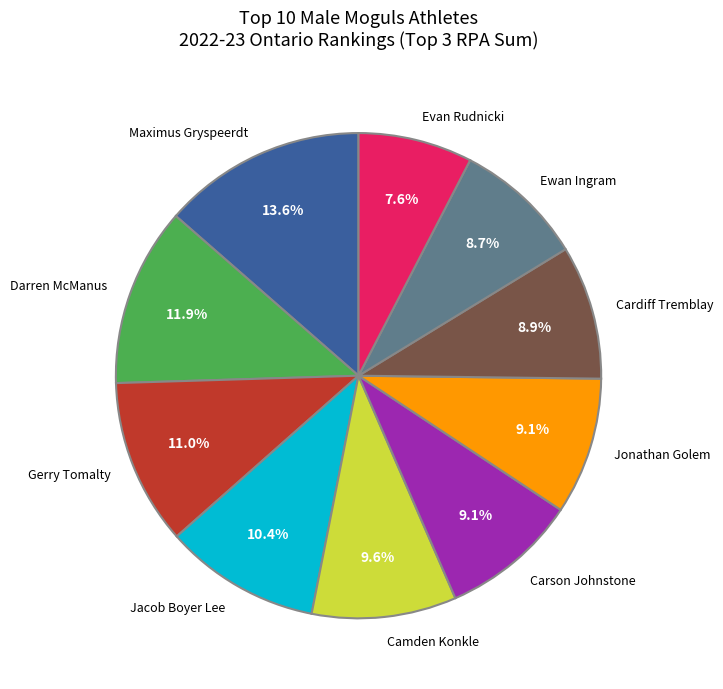

To the nearest percent, what is the combined percentage of Ewan Ingram and Cardiff Tremblay?

18%